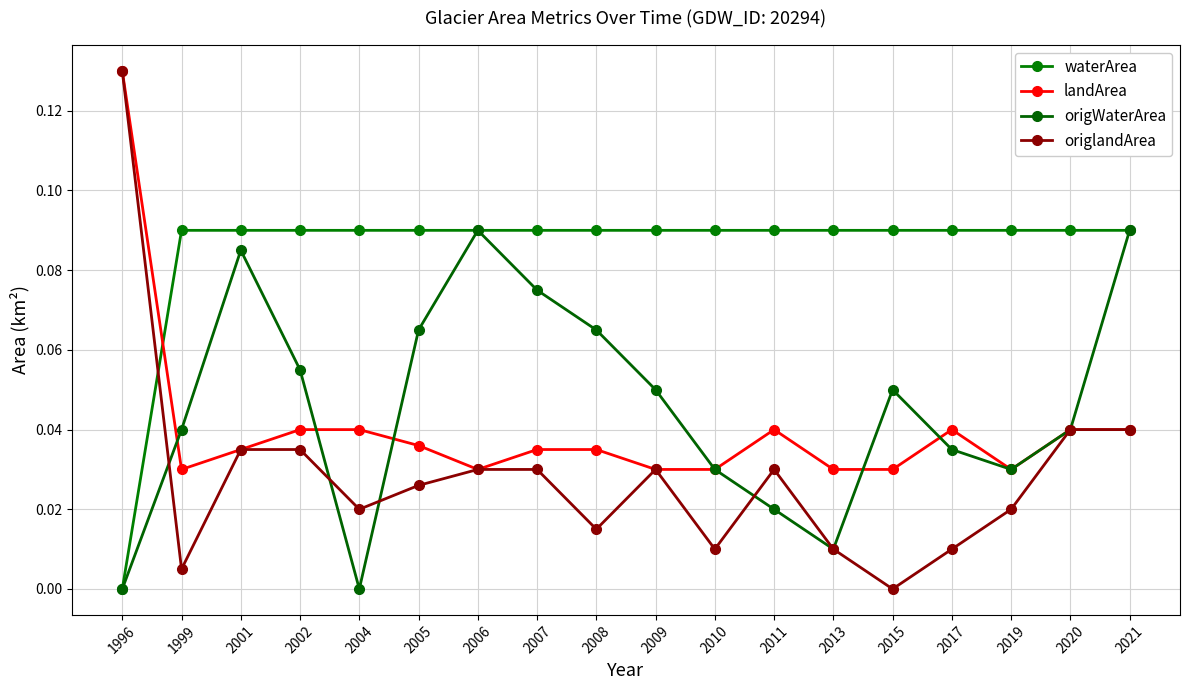

How many interior local peaks does the landArea series have?

2